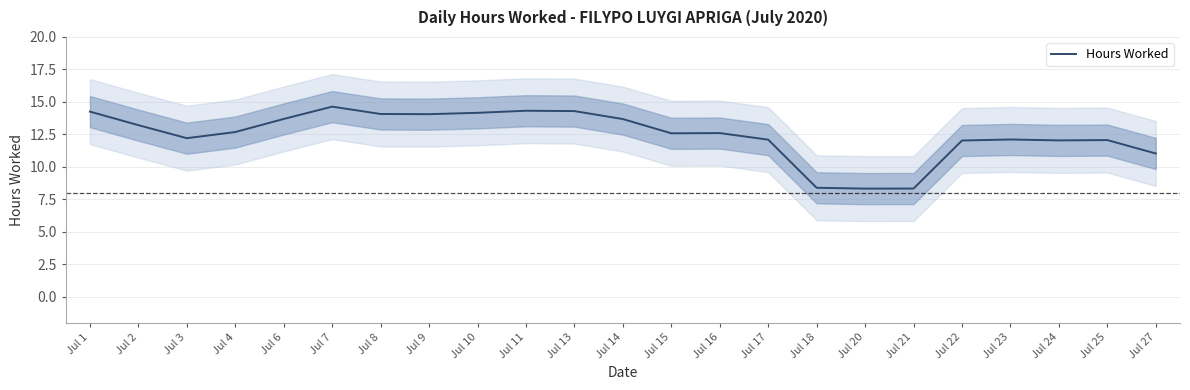

Which category has the lowest value across all series?

Jul 20